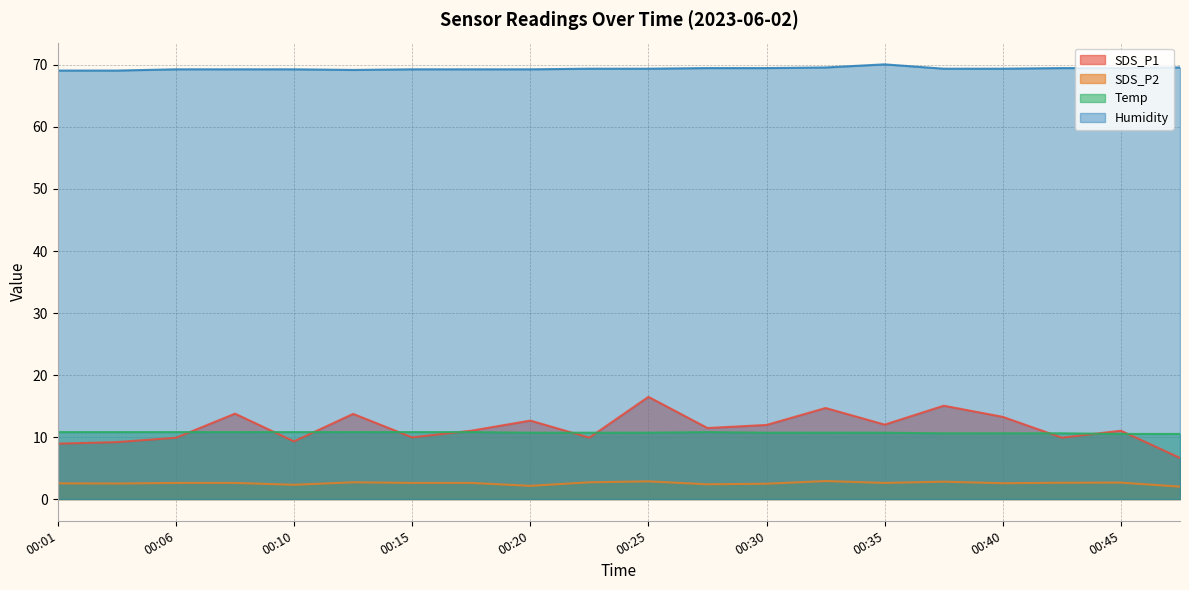

Does the chart display data point markers on the line(s)?

No